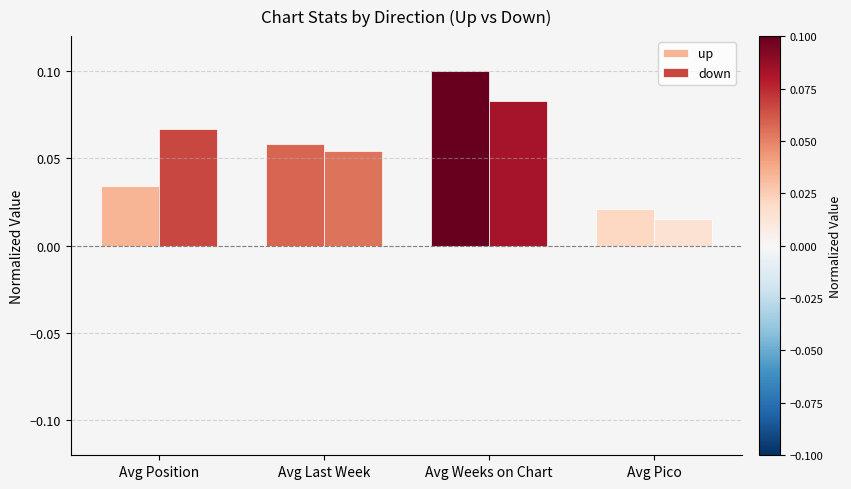

Is the value of down at Avg Weeks on Chart greater than the value of up at Avg Position?

Yes